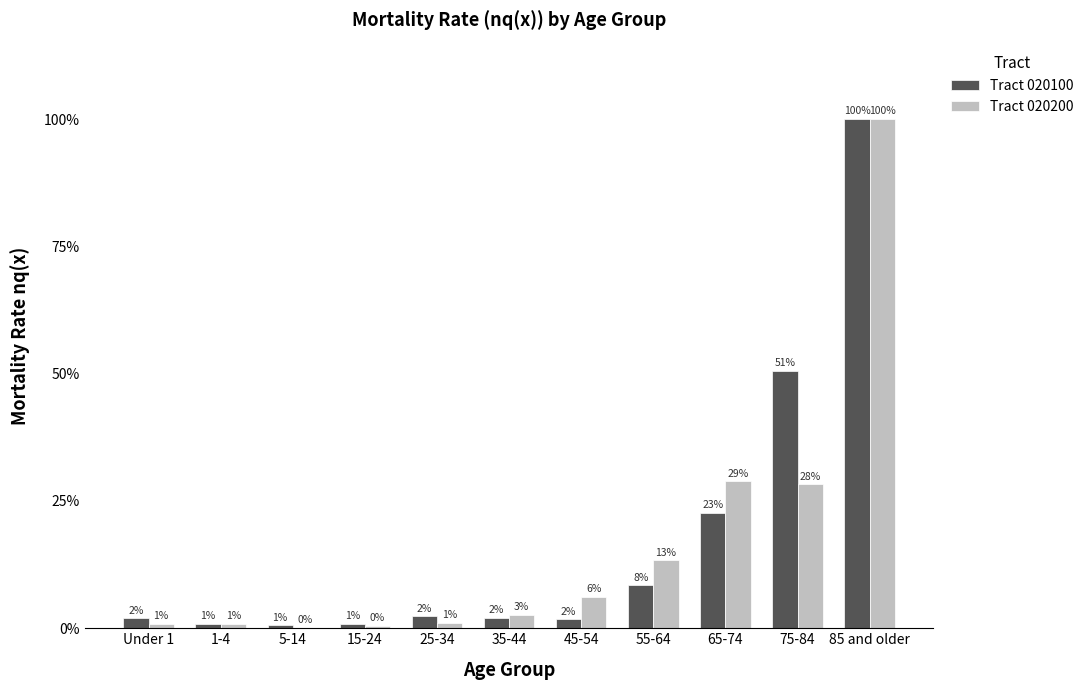

What are all the series names shown in the legend?

Tract 020100, Tract 020200